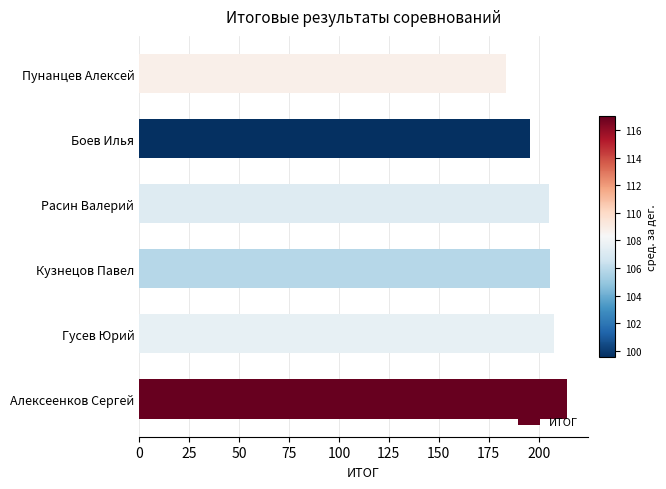

Does the chart contain any negative values?

No